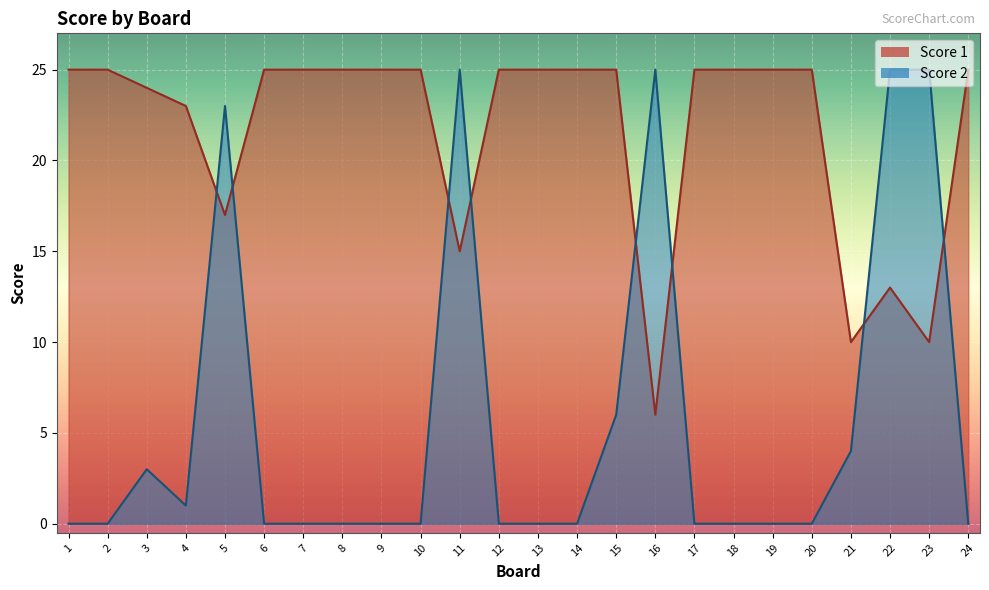

What is the difference between the highest and lowest values at 19?

25